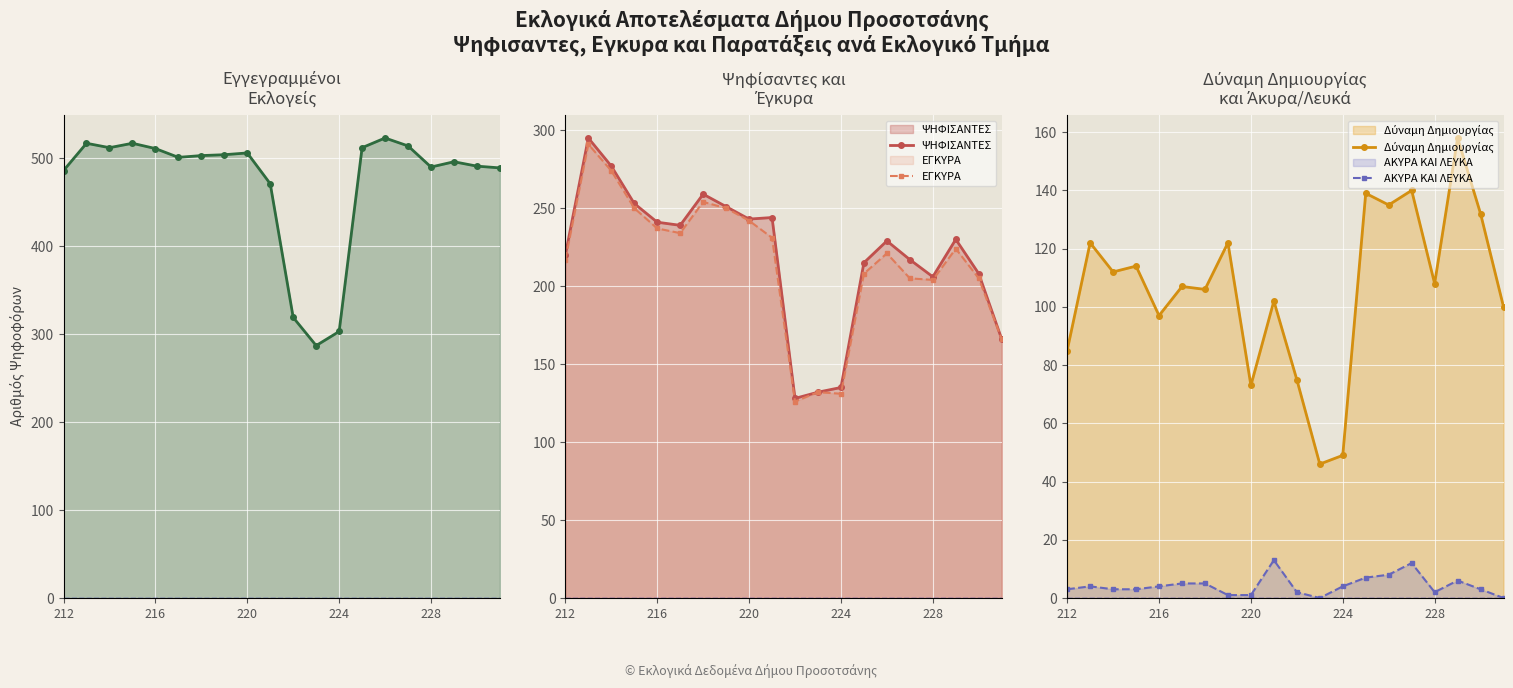

True or false: ΨΗΦΙΣΑΝΤΕΣ has more than 2 points higher than both neighbors.

True